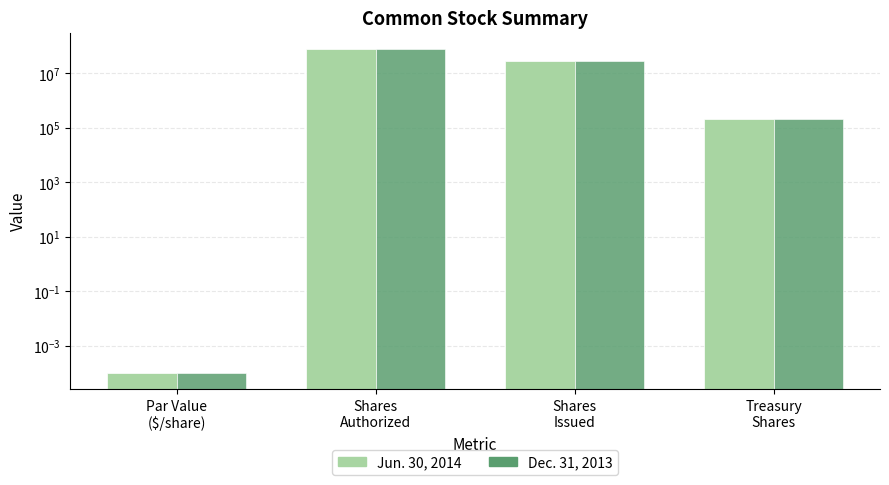

At which label does Dec. 31, 2013 first exceed 28260302?

Shares
Authorized